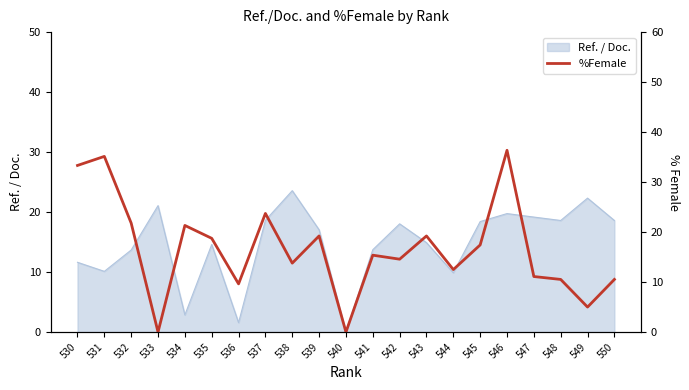

Is it true that the value at 542 is 3.1?

False